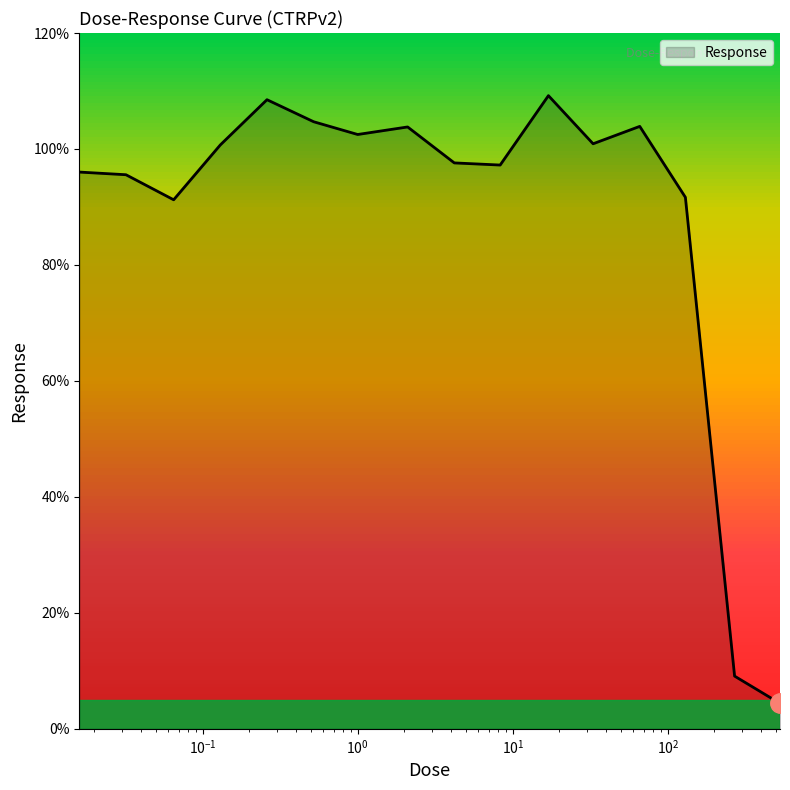

What is the maximum value shown in the chart?

109.2